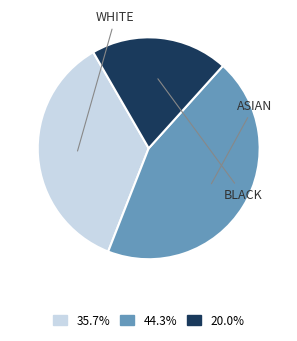

How many segments does this pie chart have?

3